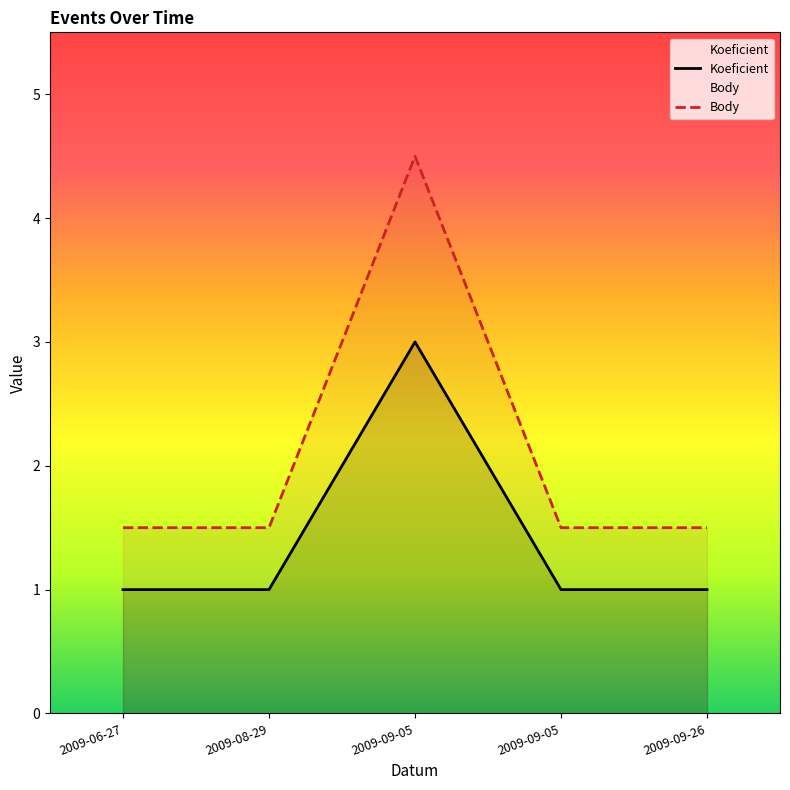

Which series changed the most between 2009-09-05 and 2009-09-26?

Koeficient